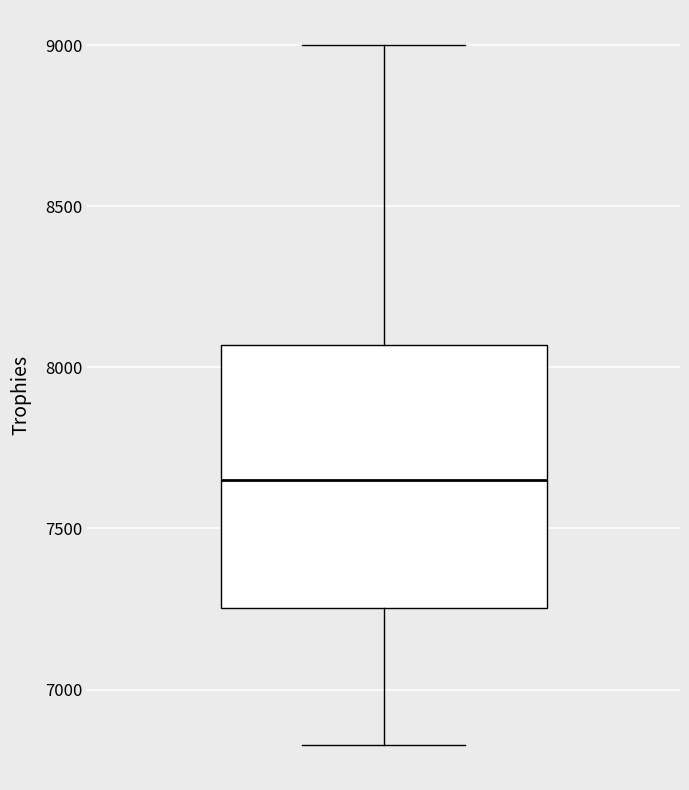

Transcribe this box plot: give where the median line is, the range the box spans, and where the two whiskers end, as read against the y-axis. The values are not printed on the chart, so give them approximately, as read against the axis.

median 7650, box 7250 to 8050, whiskers 6850 to 9000